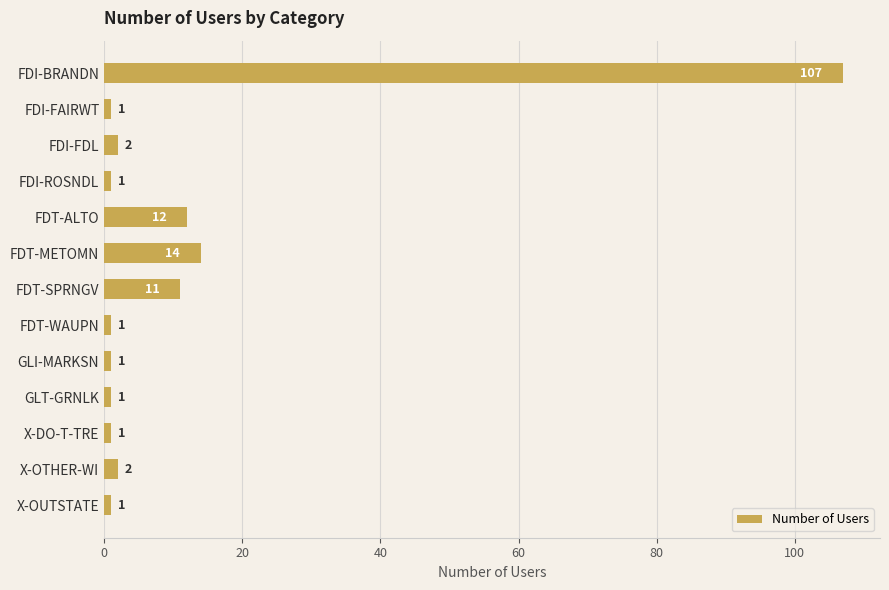

What is the smallest value displayed?

1